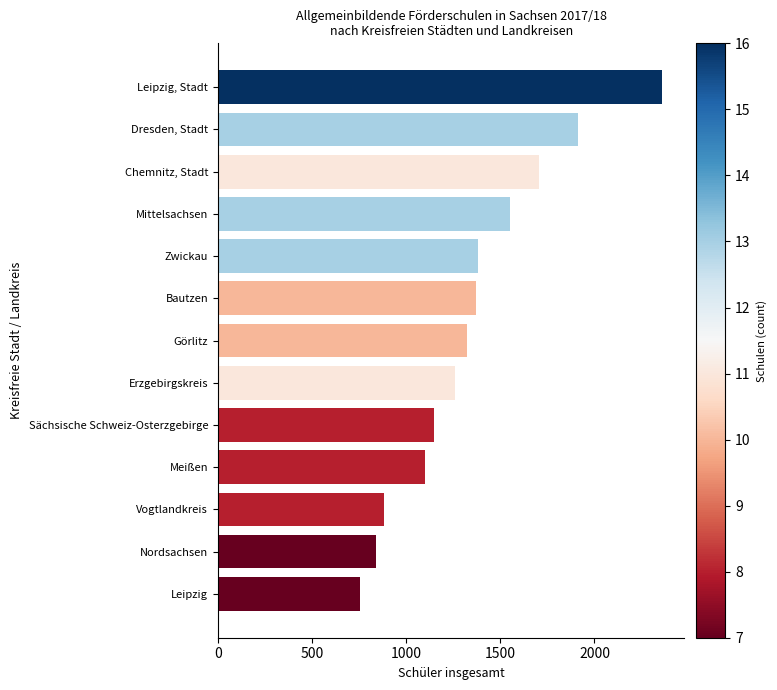

What is the minimum value shown in the chart?

757